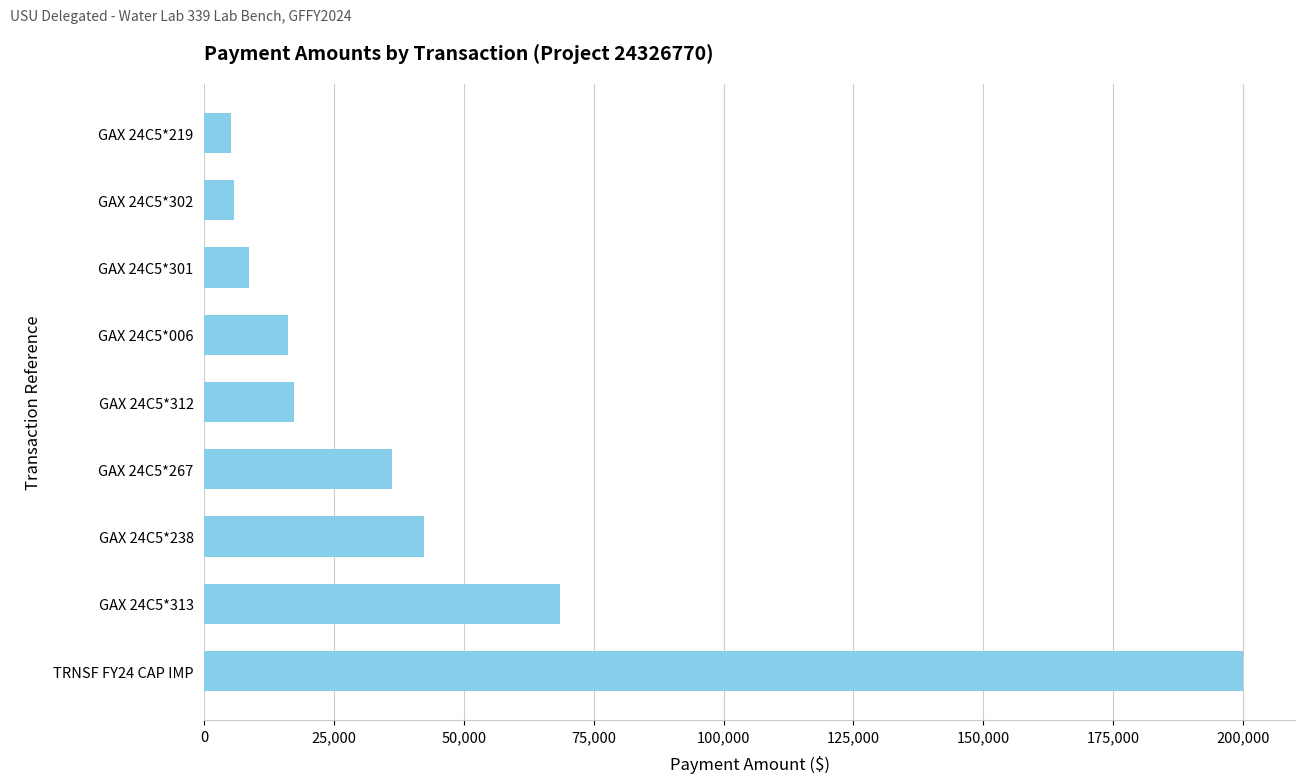

What is the sum of the values at GAX 24C5*238 and GAX 24C5*006?

58395.9